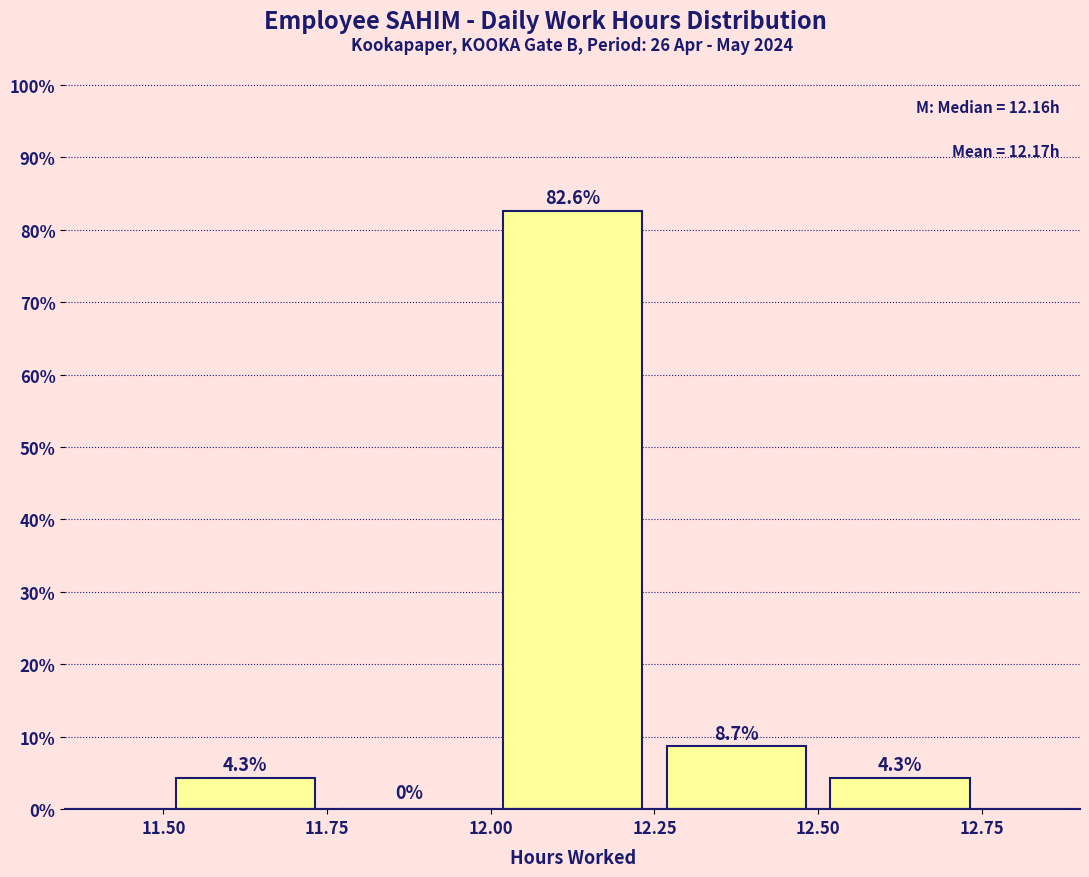

Reading left to right, list every bar in this chart as the range it spans on the x-axis followed by its height.

11.50 to 11.75: 4.3
11.75 to 12.00: 0.0
12.00 to 12.25: 82.6
12.25 to 12.50: 8.7
12.50 to 12.75: 4.3